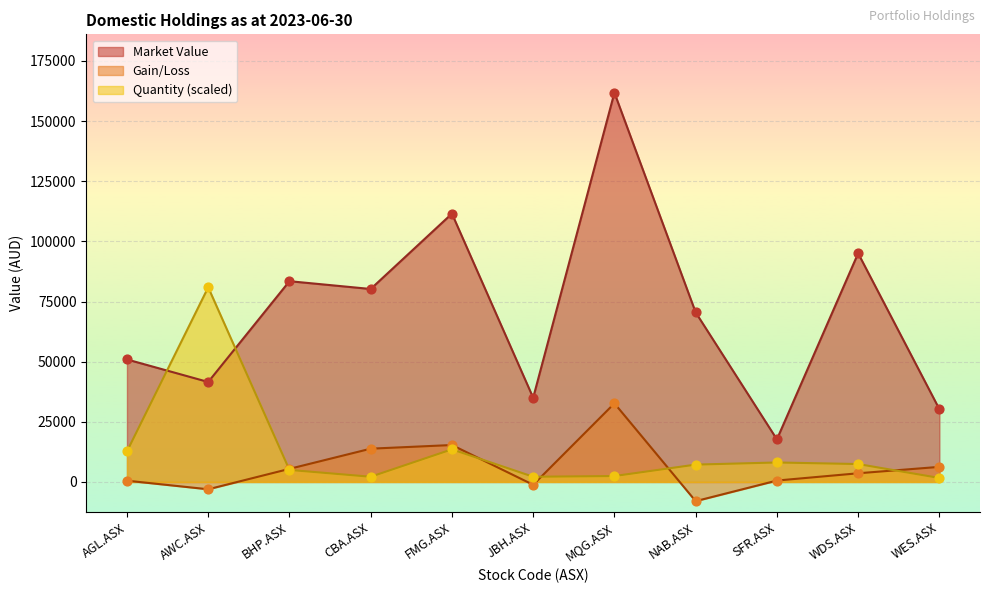

Which series reaches the minimum Y coordinate?

Gain/Loss